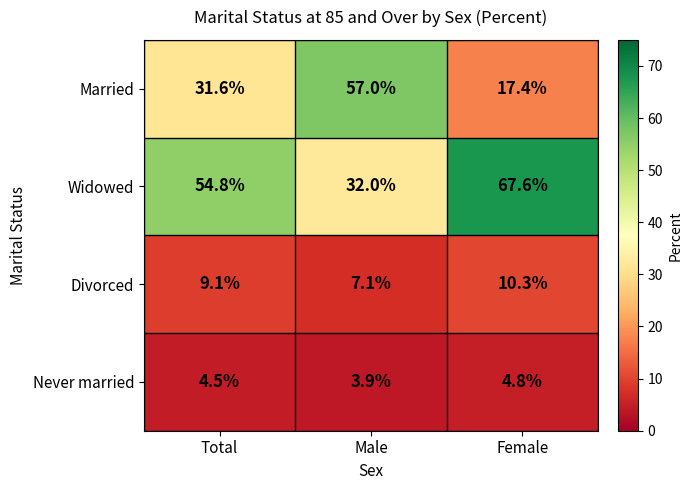

Where is Widowed nearest to the value 49?

Total